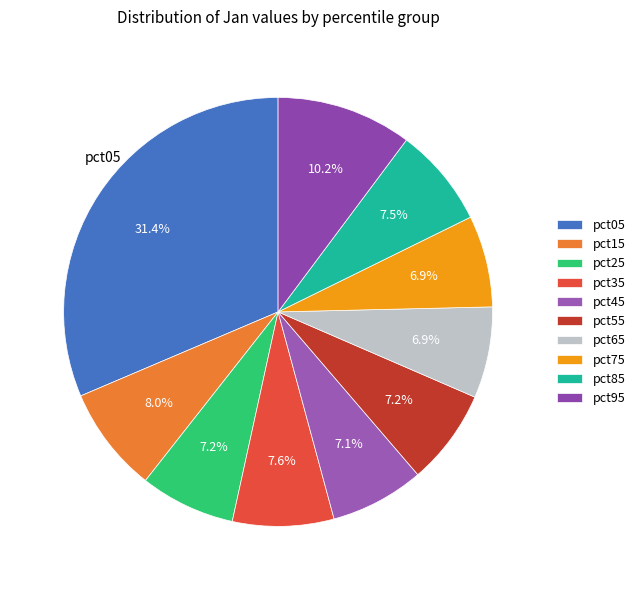

Which category has the biggest portion of the pie?

pct05